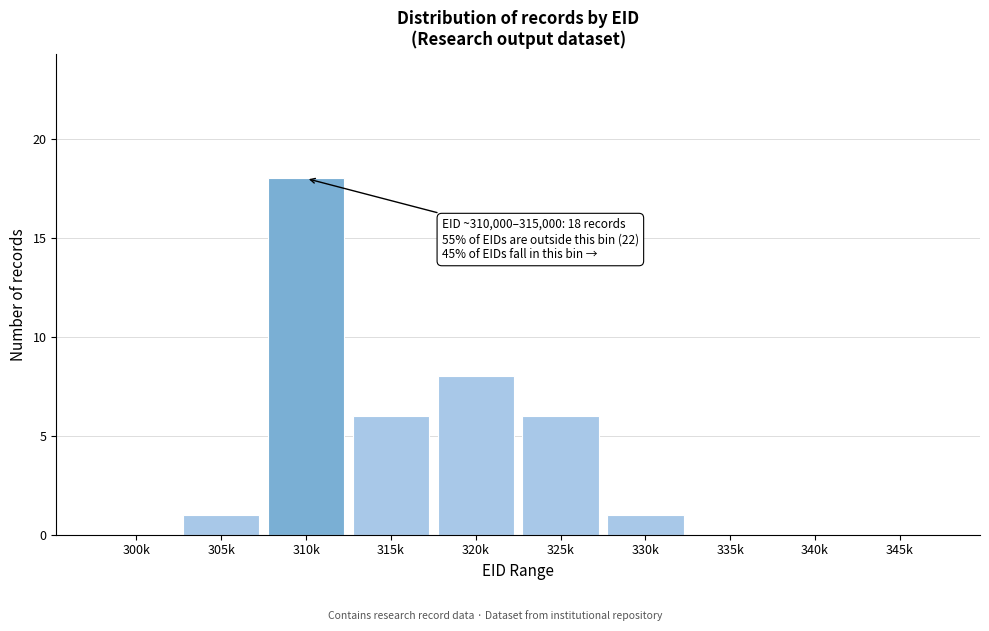

Reading left to right, transcribe all the data shown in this chart.

300k=0	305k=1	310k=18	315k=6	320k=8	325k=6	330k=1	335k=0	340k=0	345k=0